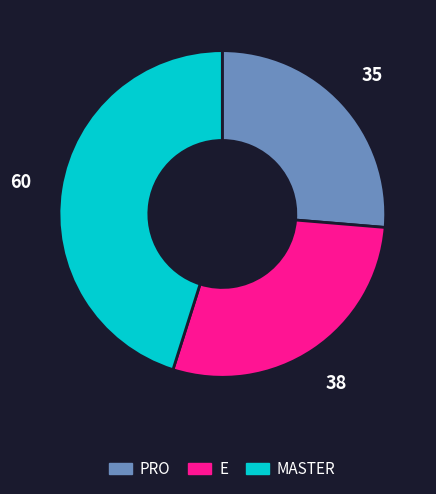

Is there a majority slice in this chart?

No